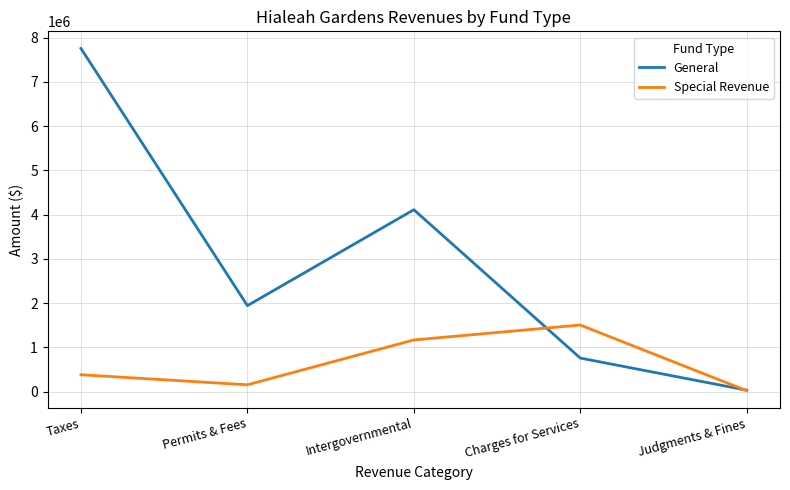

Where is General nearest to the value 3893877?

Intergovernmental